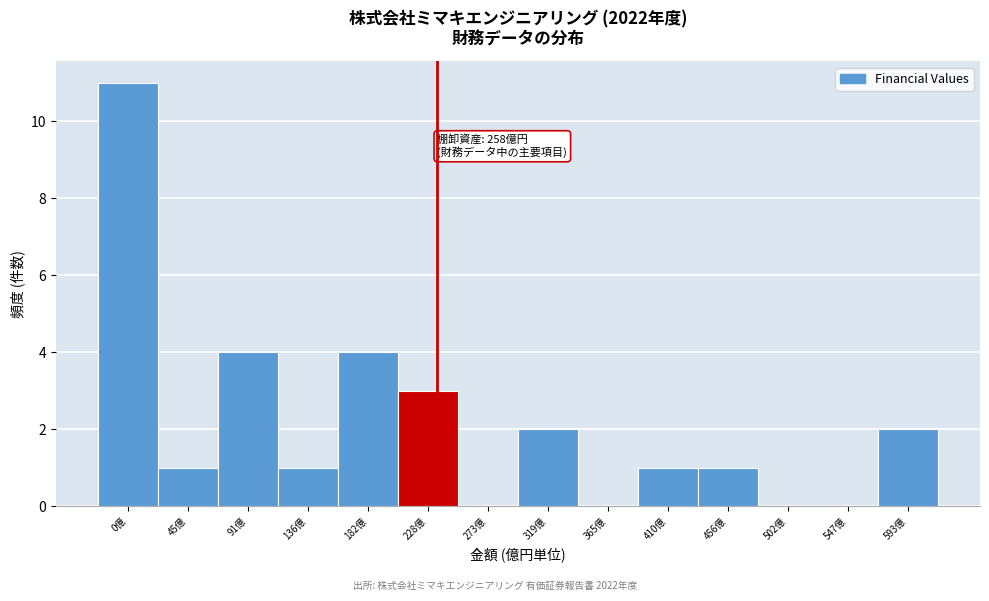

Reading right to left, list all the values displayed in this chart.

593億=2	547億=0	502億=0	456億=1	410億=1	365億=0	319億=2	273億=0	228億=3	182億=4	136億=1	91億=4	45億=1	0億=11